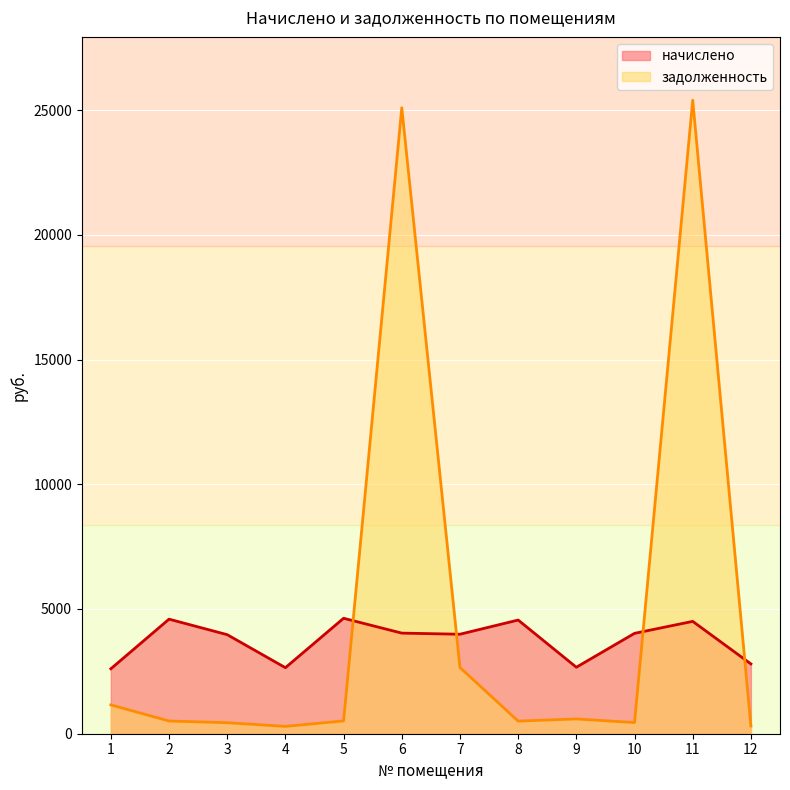

At which category is the sum across all series the highest?

11